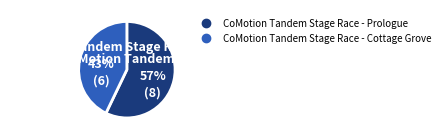

True or false: CoMotion Tandem Stage Race - Cottage Grove accounts for 55% of the total.

False